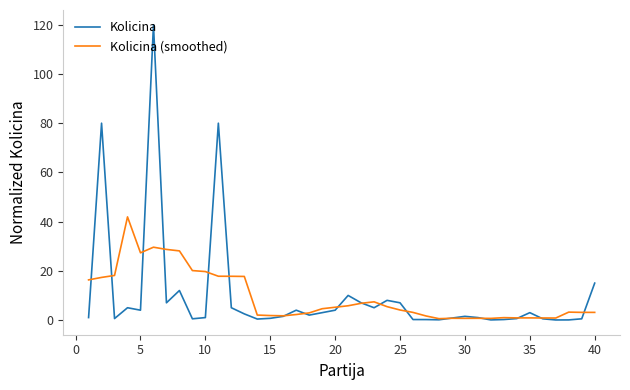

What is the greatest value displayed?

120.0